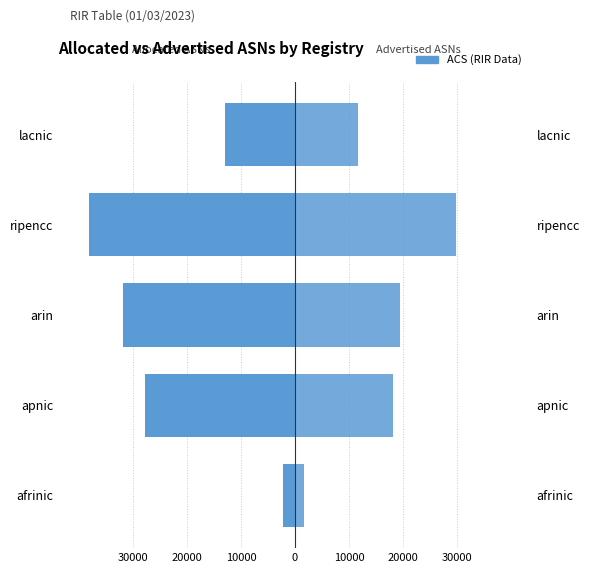

Reading left to right, extract all data points from this chart.

Allocated ASNs: -2261	-27692	-31742	-38059	-12901
Advertised ASNs: 1753	18050	19502	29688	11574